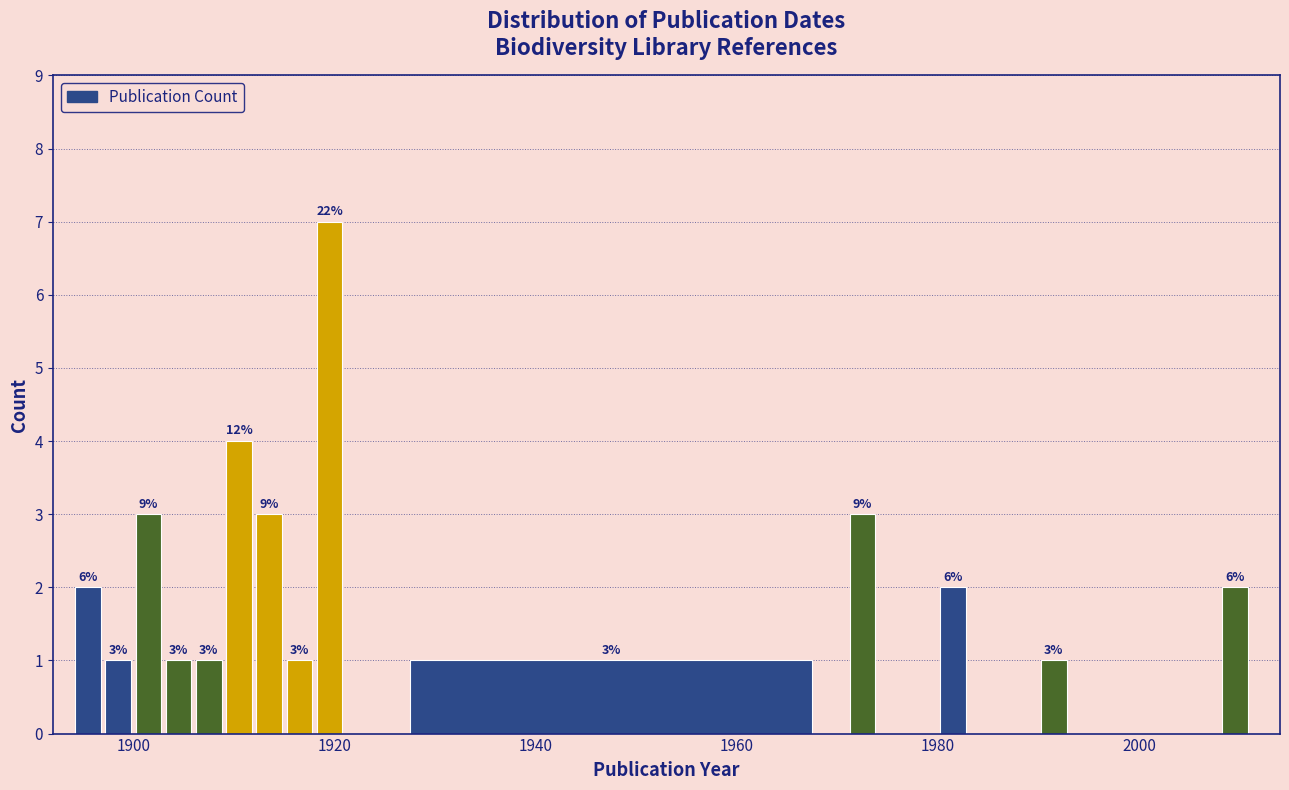

Read against the x-axis, roughly where is the centre of the tallest bar?

1920